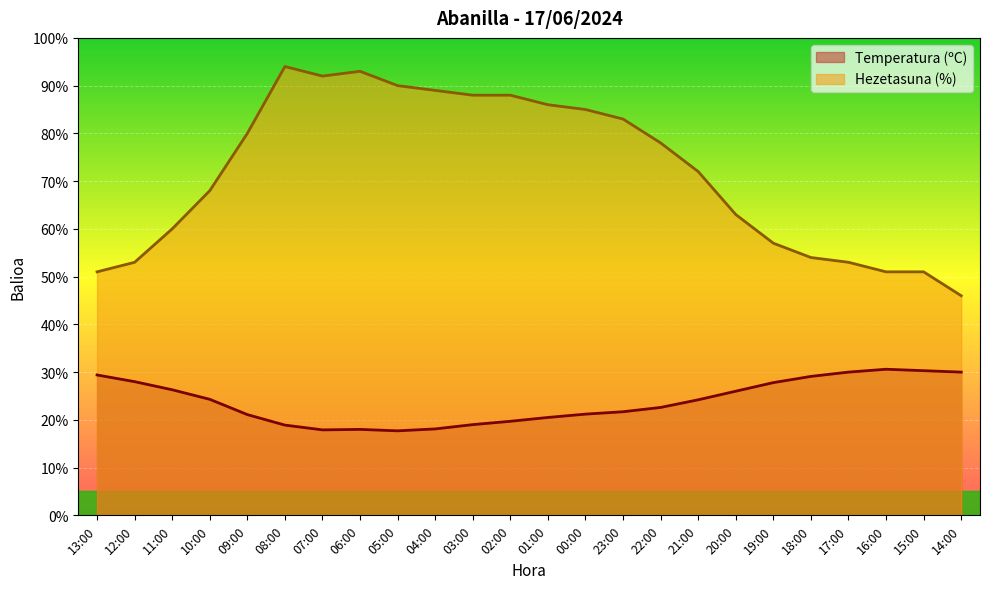

What position from the left is 15:00?

23